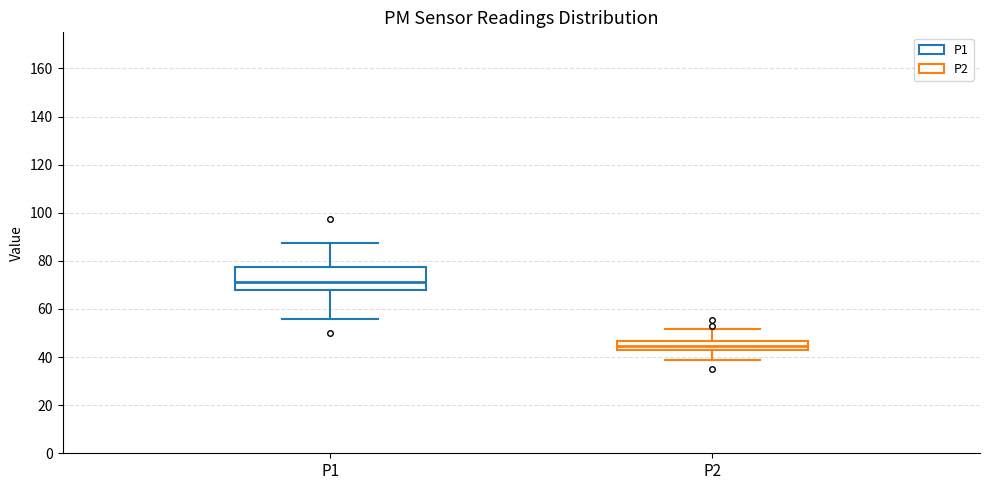

Which box is the tallest, from its lower edge to its upper edge?

P1